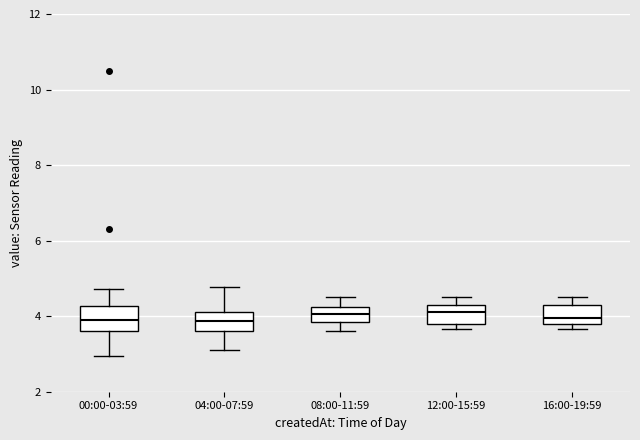

Where does the median line of the box for 16:00-19:59 sit on the y-axis? The values are not printed on the chart, so give them approximately, as read against the axis.

4.0